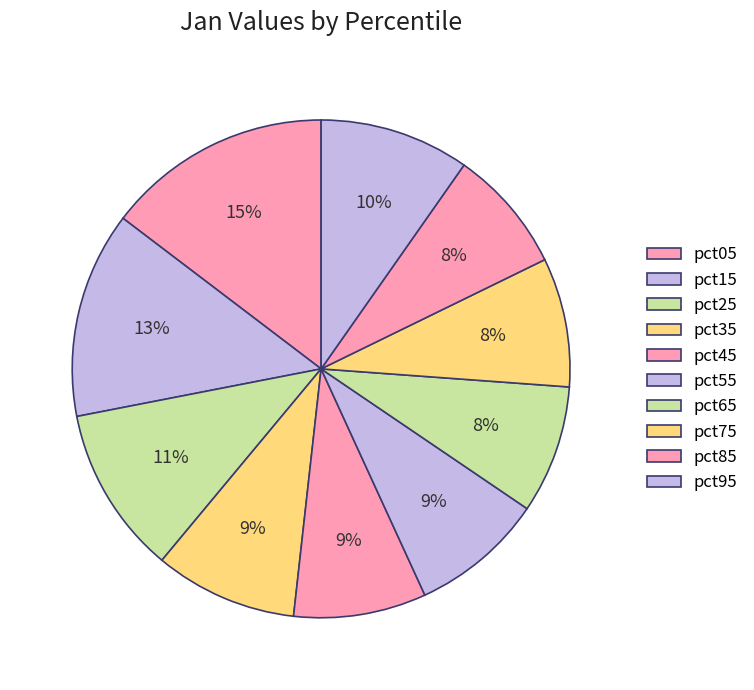

To the nearest percent, what is the combined percentage of pct25 and pct15?

24%